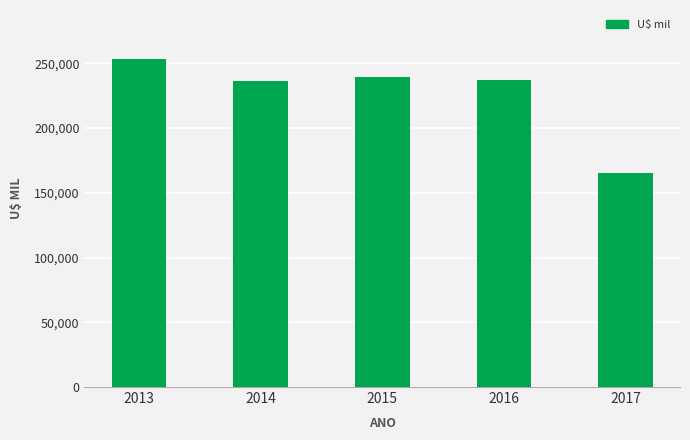

Read the value at 2016.

237052.7